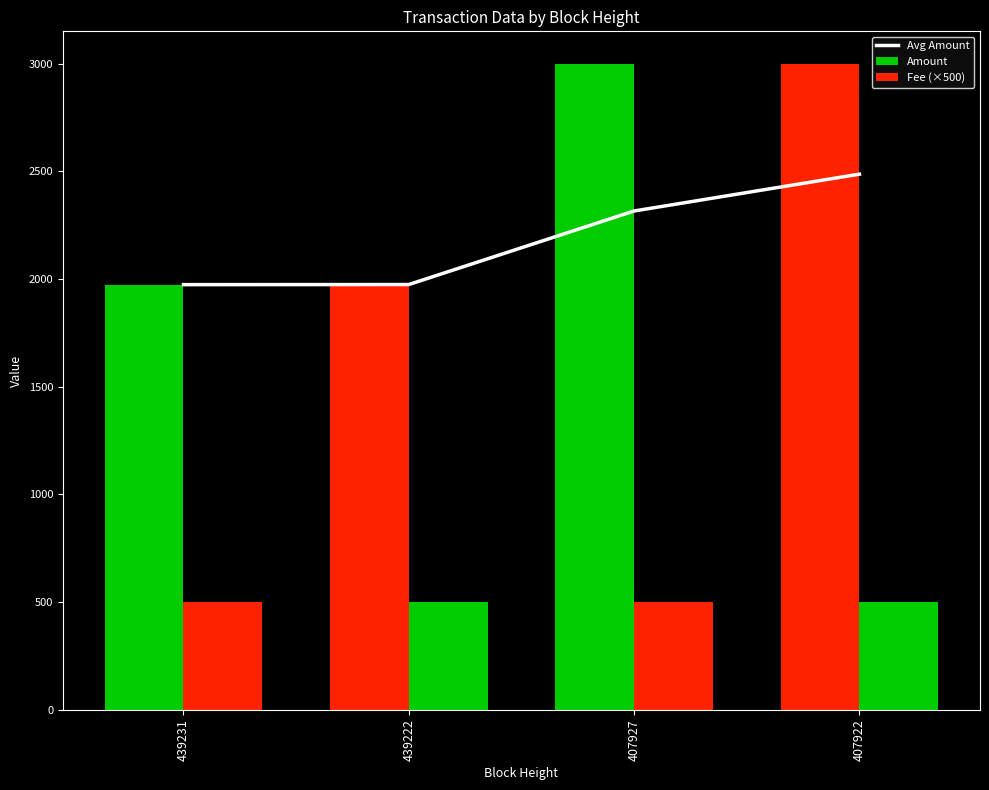

What is the average value of the Avg Amount series?

2187.9